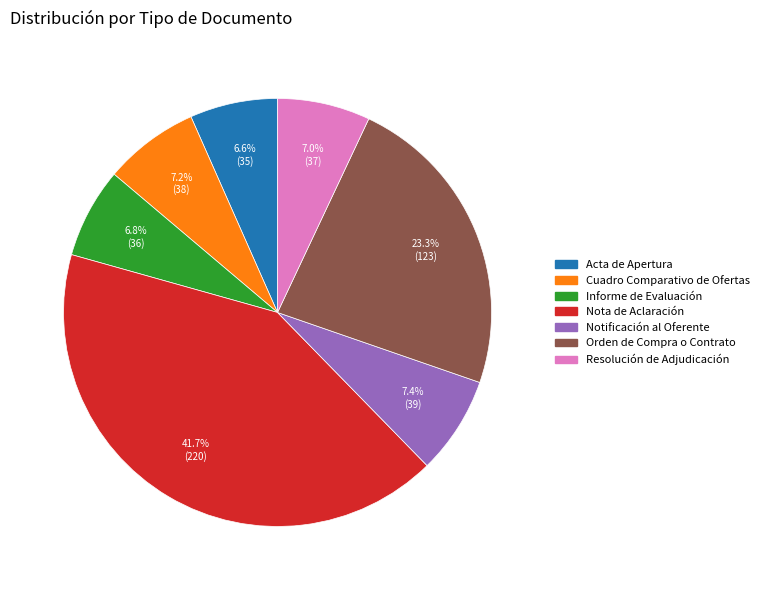

True or false: Resolución de Adjudicación accounts for 7% of the total.

True